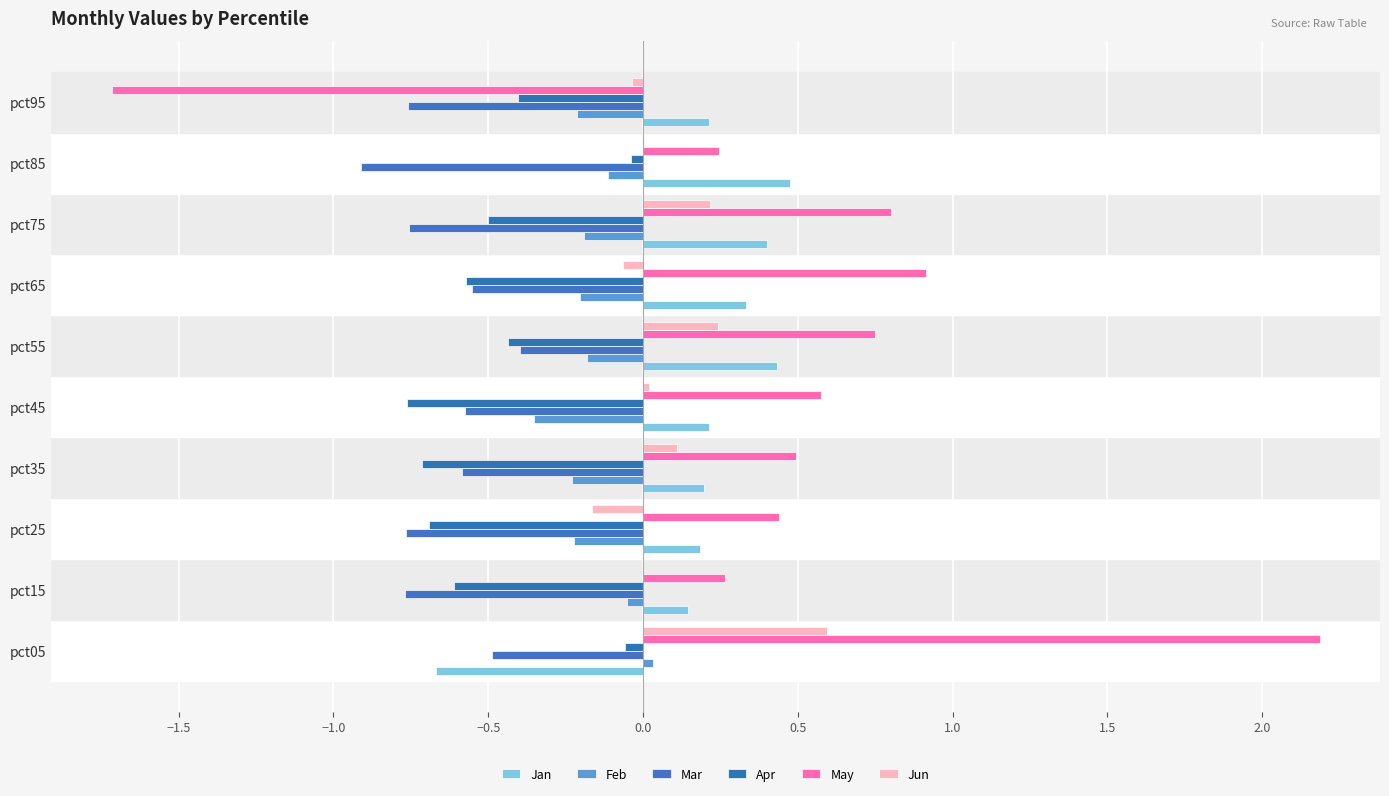

Which series has the widest spread of values?

May